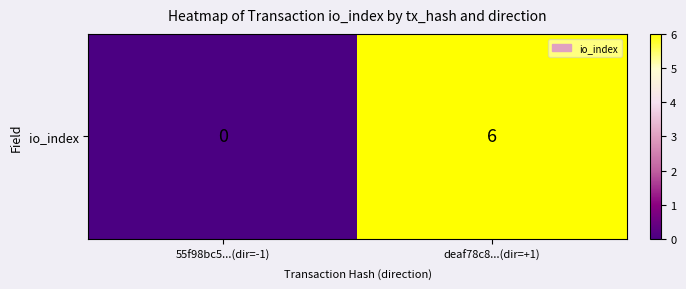

Count the number of data series in this chart.

1